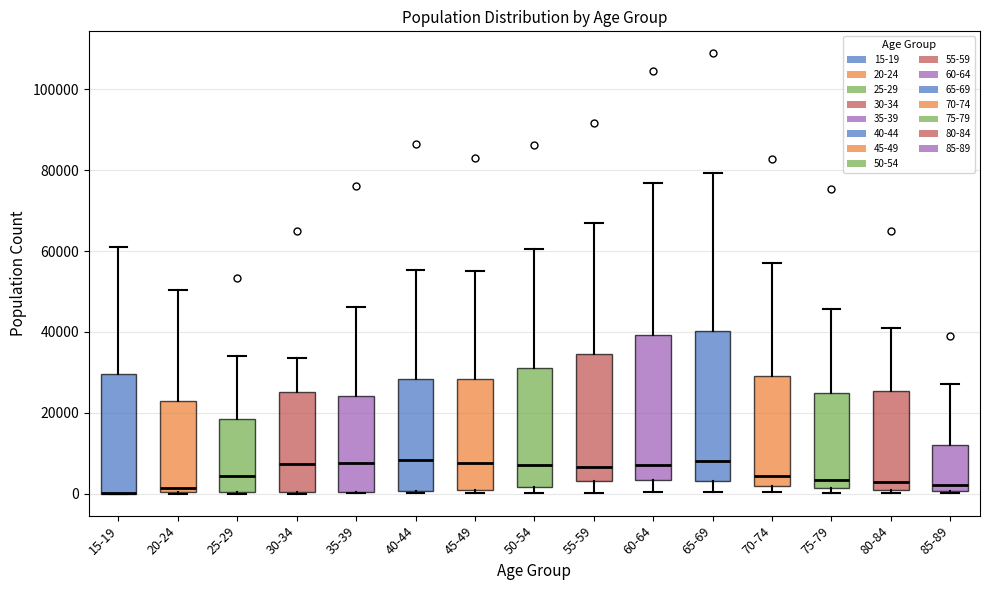

Where is the lower edge of the box for 45-49 on the y-axis? The values are not printed on the chart, so give them approximately, as read against the axis.

0